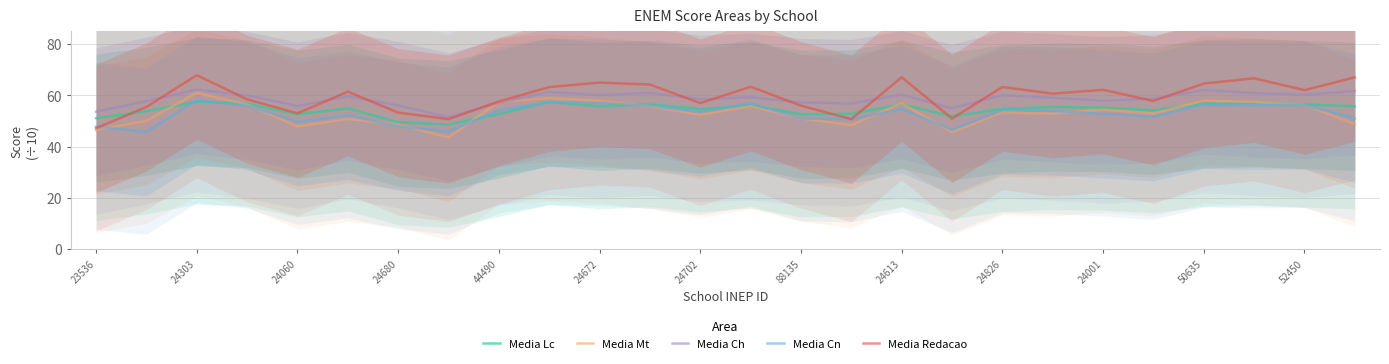

What is the maximum value for Media Mt?

61.0